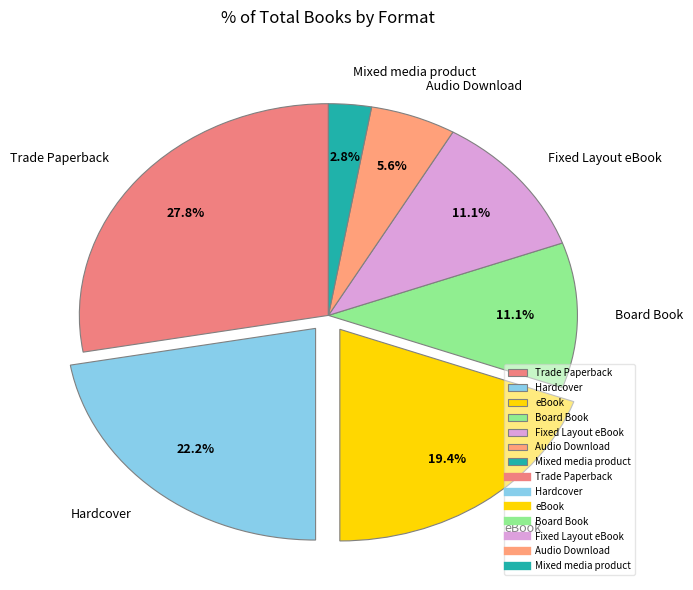

To the nearest percent, what is the difference between the largest and smallest slice percentages?

25%